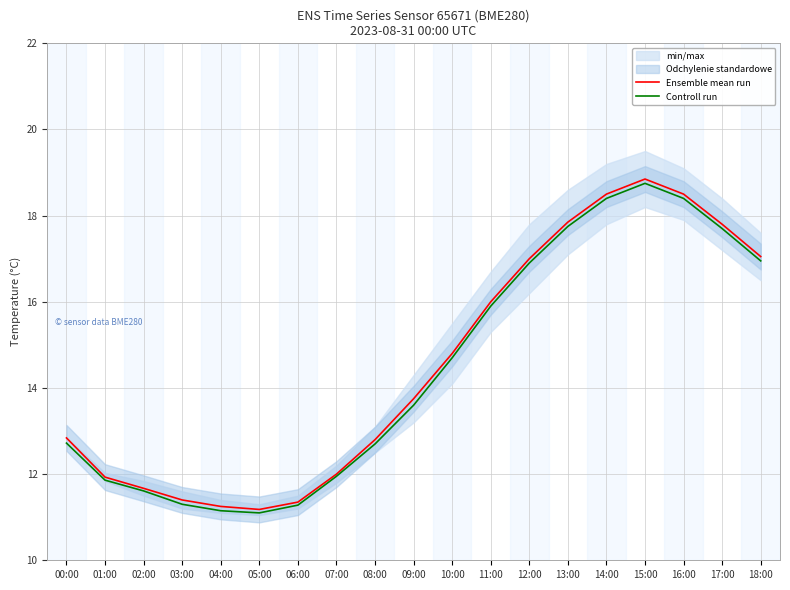

True or false: Ensemble mean run has a value of 11.7 at 02:00.

True